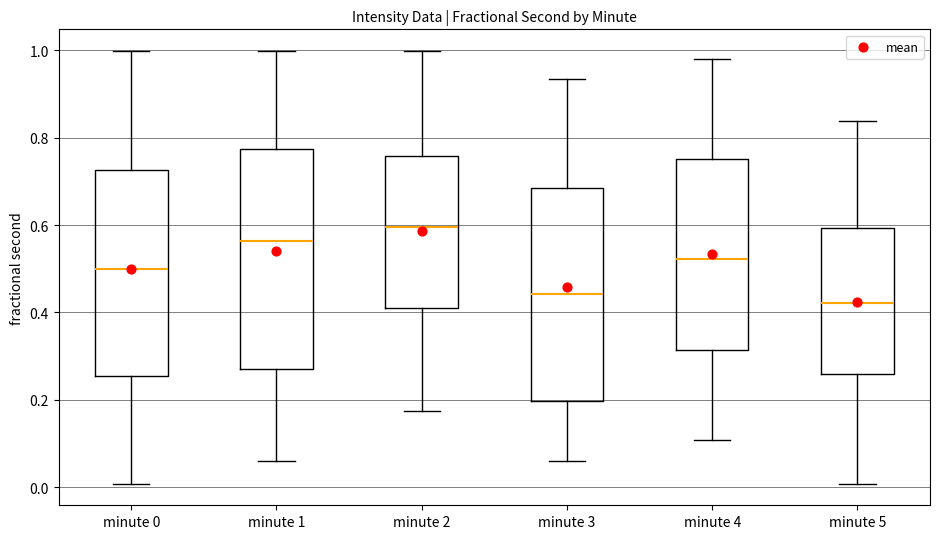

Which box's median line is the highest?

minute 2